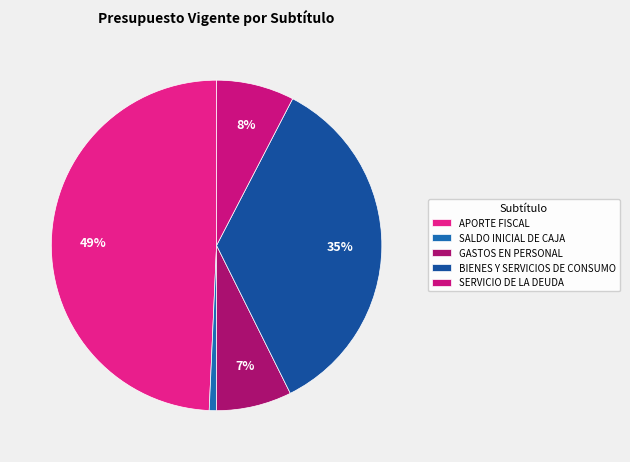

To the nearest percent, what is the average slice percentage?

20%